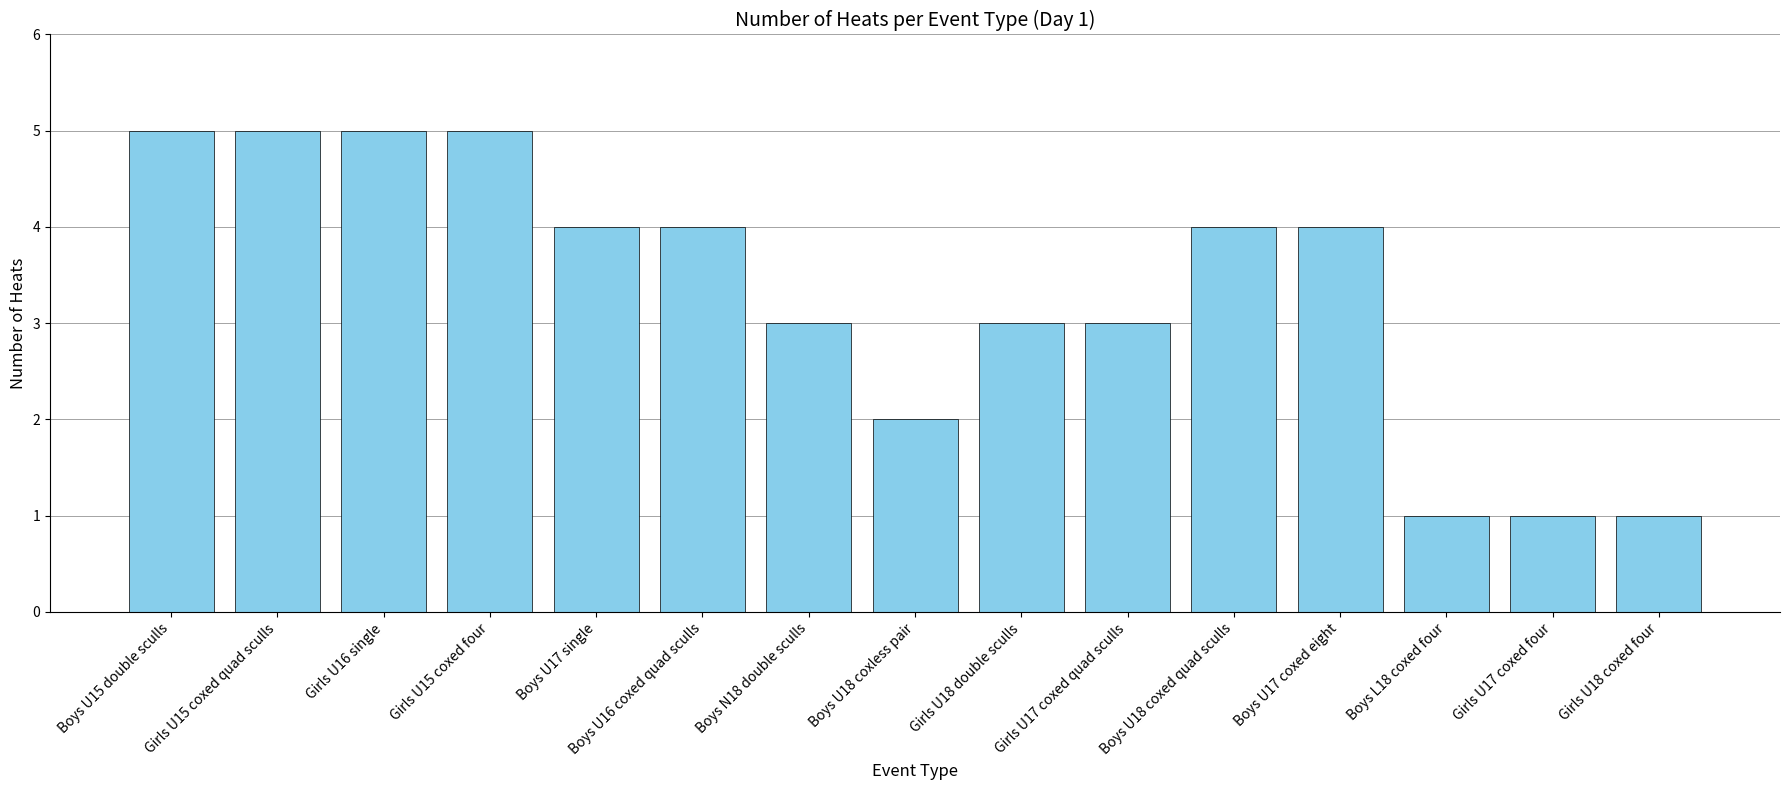

What is the minimum value shown in the chart?

1